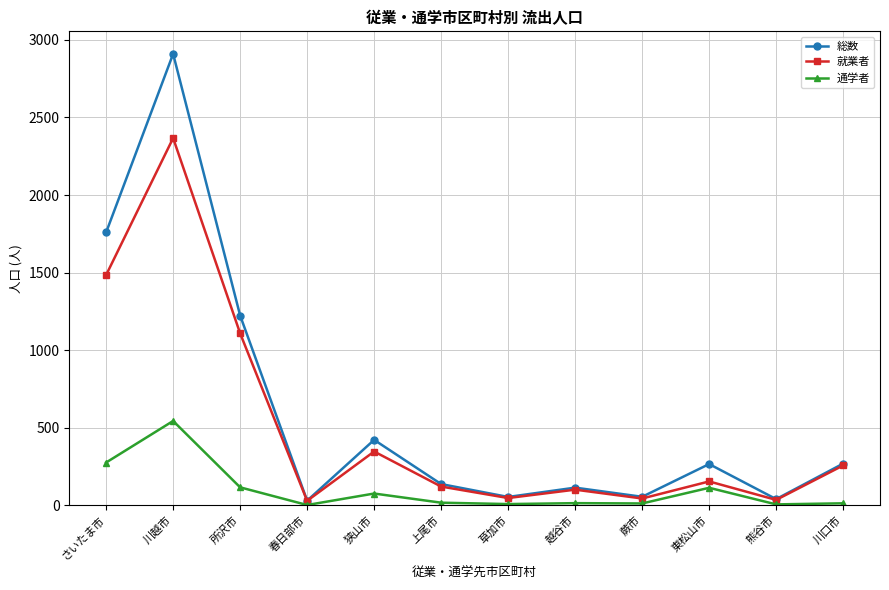

What is the difference between the 通学者 values at 春日部市 and 川越市?

542